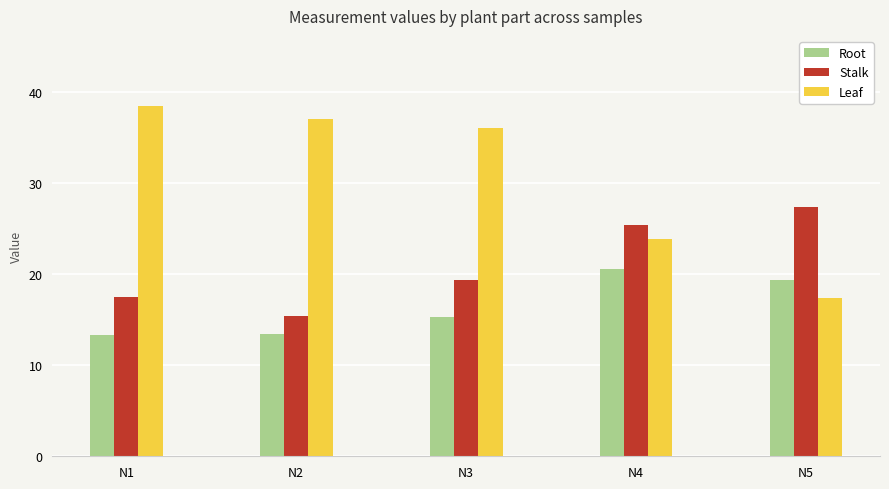

Is it true that Leaf equals 10.2 at N5?

False